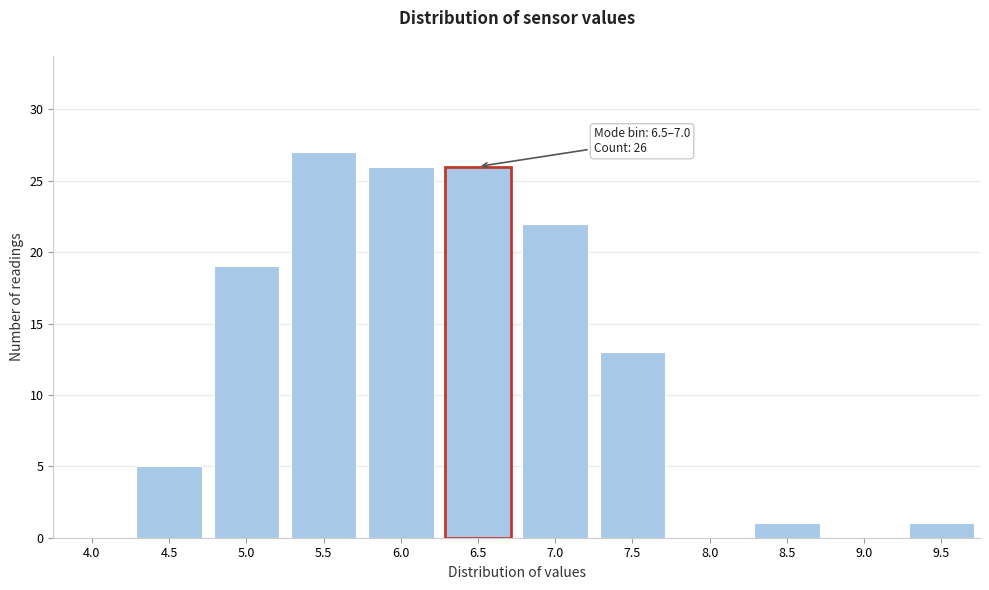

Reading left to right, transcribe all the data shown in this chart.

4.0=0	4.5=5	5.0=19	5.5=27	6.0=26	6.5=26	7.0=22	7.5=13	8.0=0	8.5=1	9.0=0	9.5=1